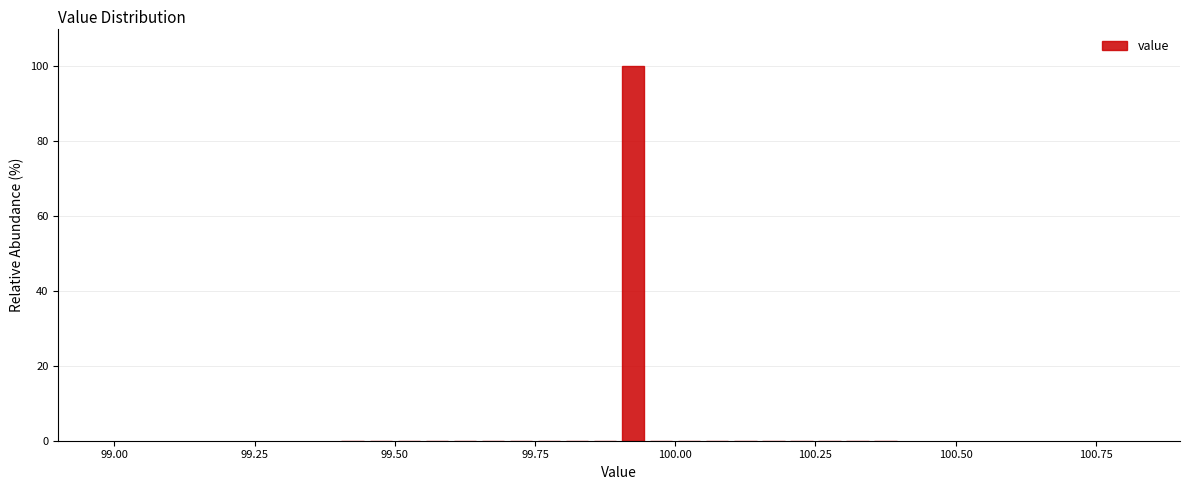

Read against the x-axis, roughly where is the centre of the tallest bar?

99.95